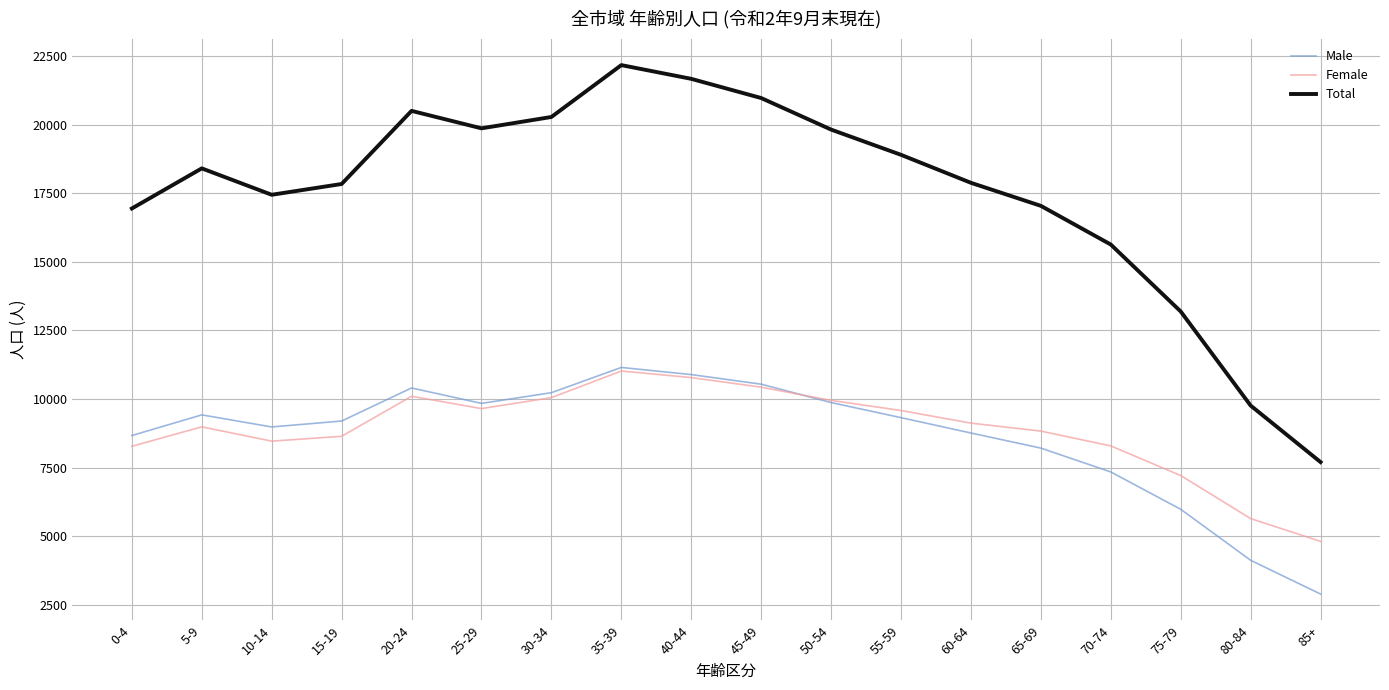

What is the difference between the highest and lowest values at 45-49?

10540